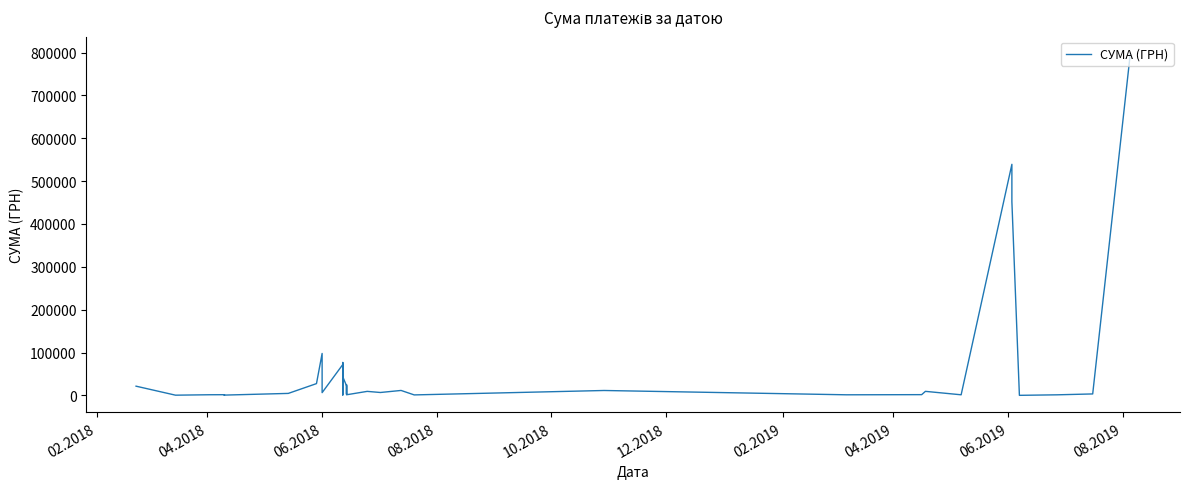

How many interior local peaks (higher than both neighbors) does the data have?

12